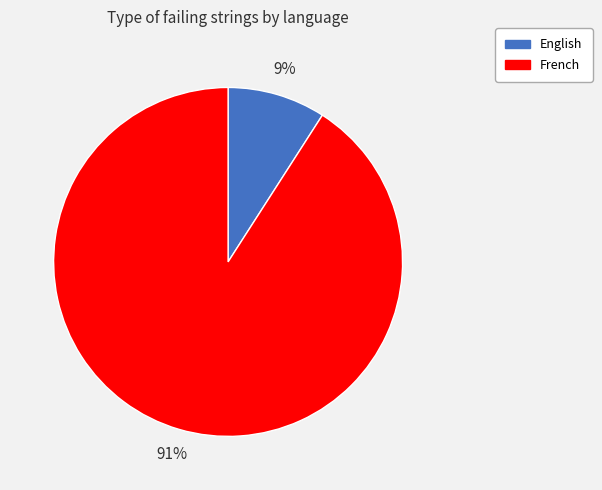

Which has a higher value, French or English?

French